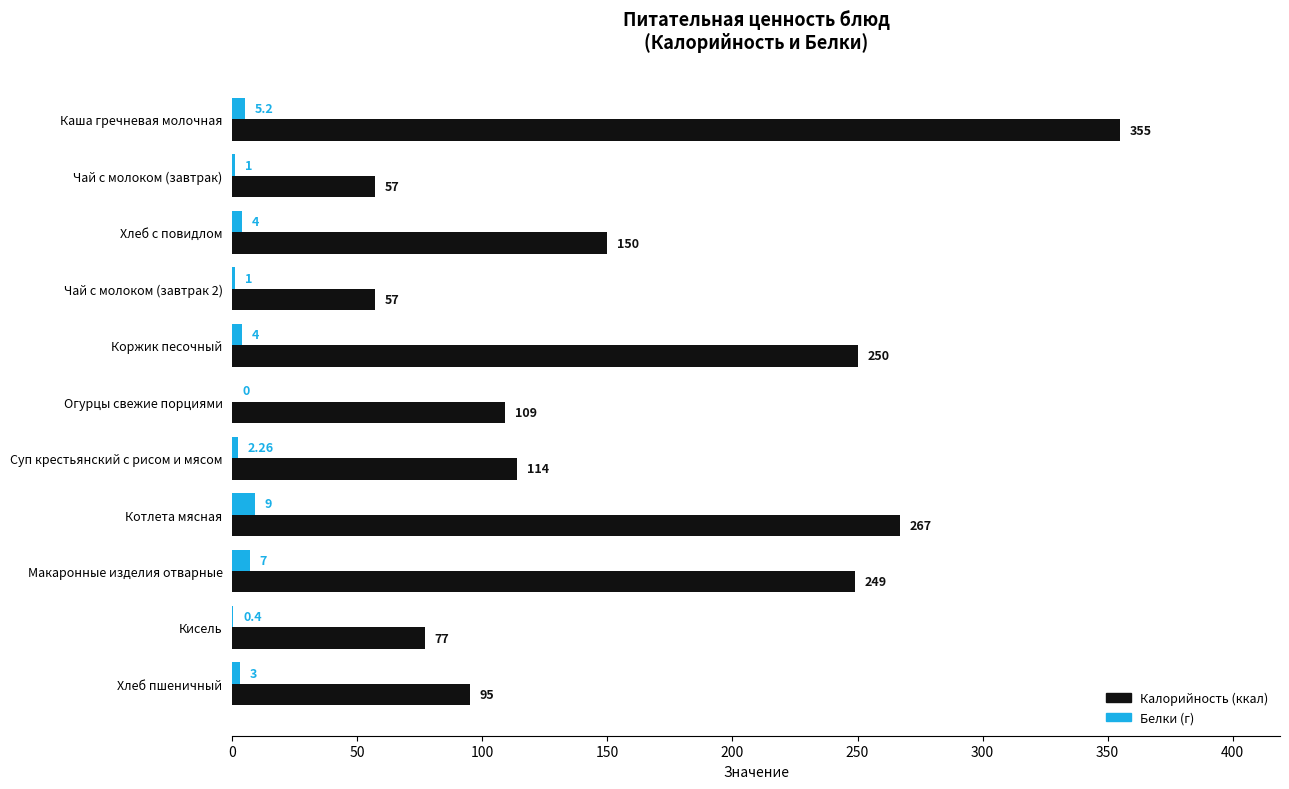

Is the value of Белки (г) at Коржик песочный greater than the value of Калорийность (ккал) at Огурцы свежие порциями?

No